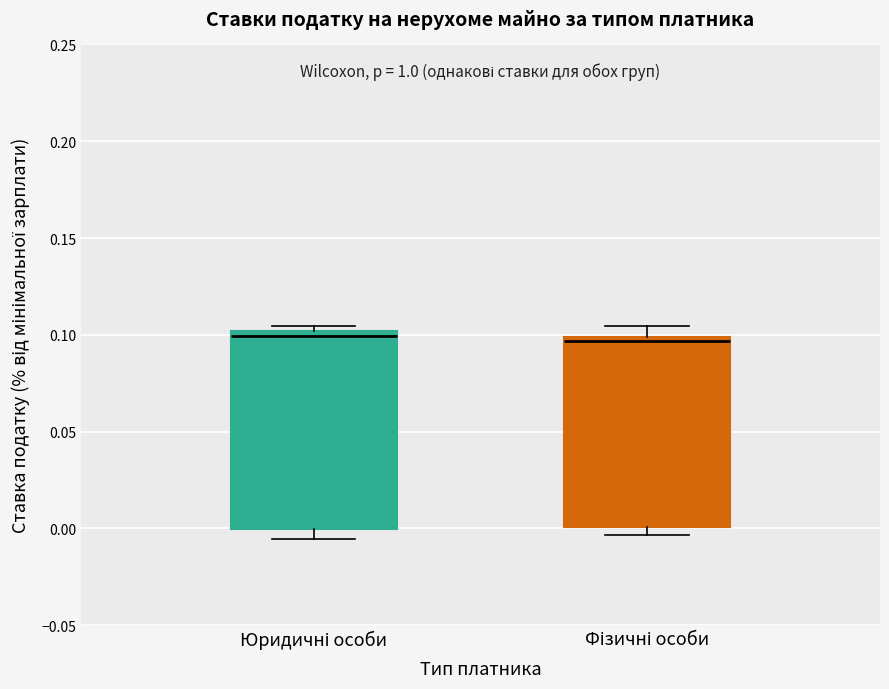

Reading left to right, transcribe this box plot: for each box, give where its median line is, the range the box spans, and where its two whiskers end, as read against the y-axis. The values are not printed on the chart, so give them approximately, as read against the axis.

Юридичні особи: median 0.100 (just below the box's upper edge), box 0.000 to 0.100, whiskers -0.005 to 0.105
Фізичні особи: median 0.095, box 0.000 to 0.100, whiskers -0.005 to 0.105